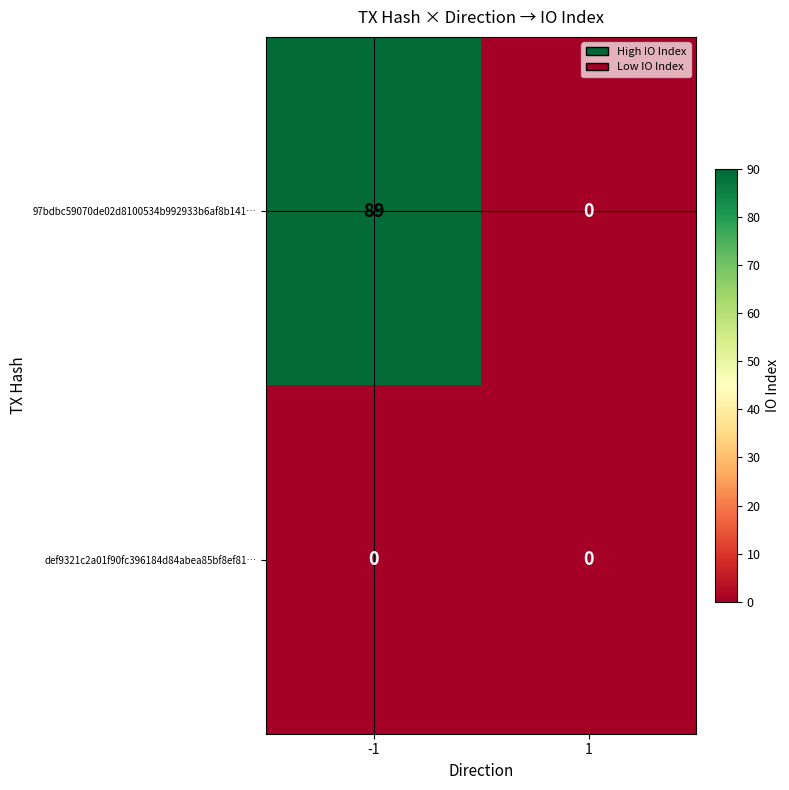

List the series in order of their peak value, highest first.

97bdbc59070de02d8100534b992933b6af8b141…, def9321c2a01f90fc396184d84abea85bf8ef81…